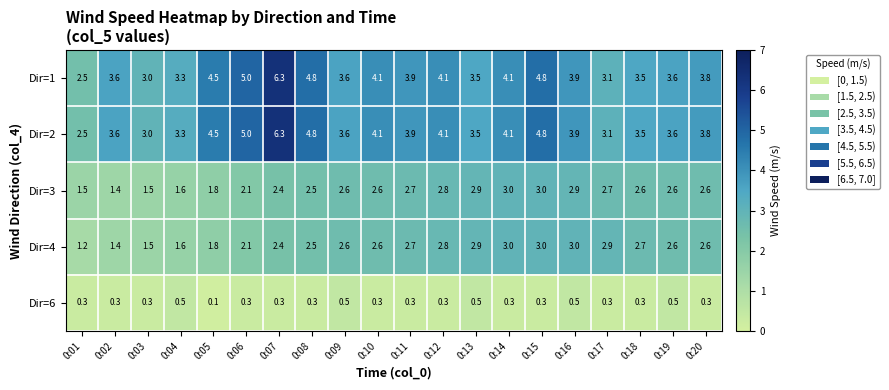

Is it true that Dir=2 equals 4.1 at 0:12?

True